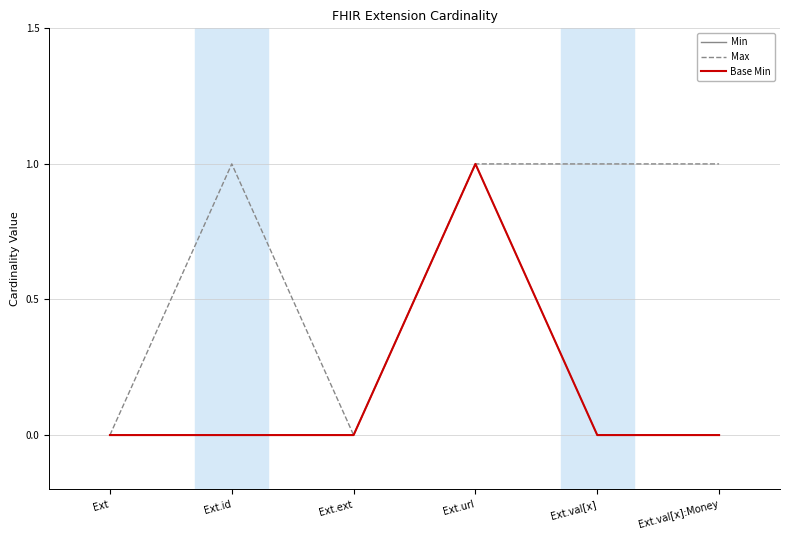

Is this an area chart (filled region under the line)?

No